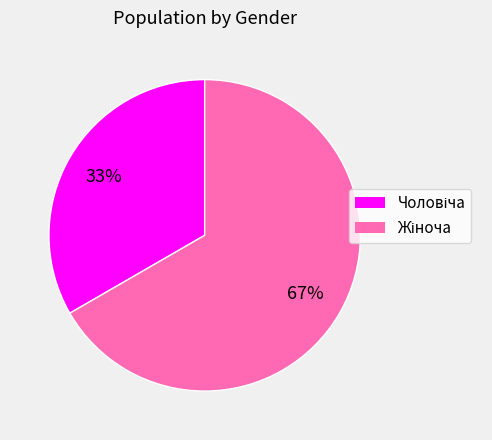

Is there any slice that represents more than half of the pie?

Yes